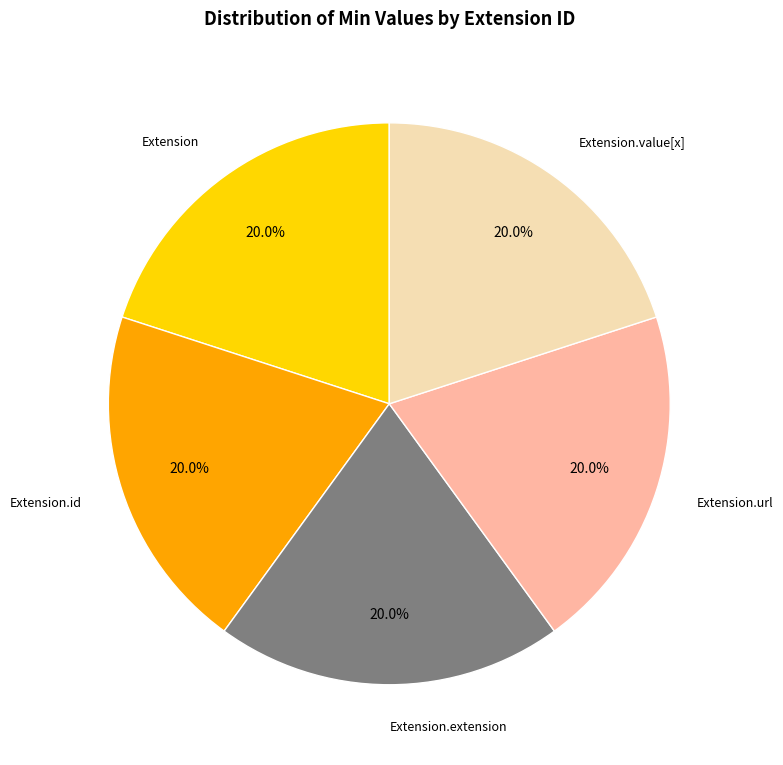

The Extension slice represents 15% of the pie. True or false?

False